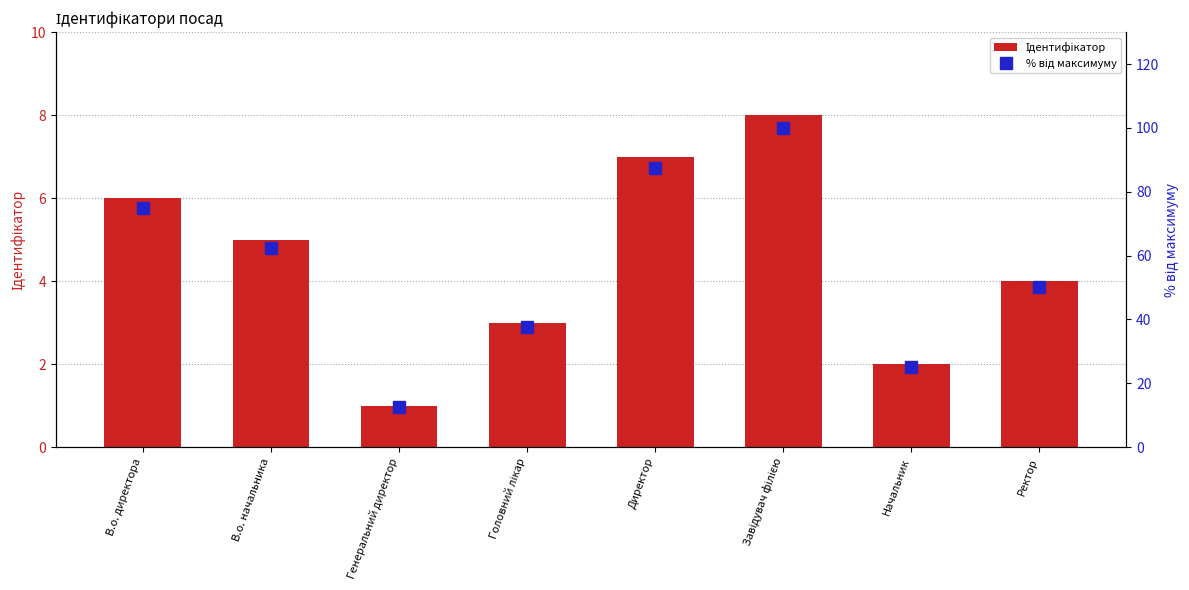

What is the difference between the second highest and minimum values in the Ідентифікатор series?

6.0